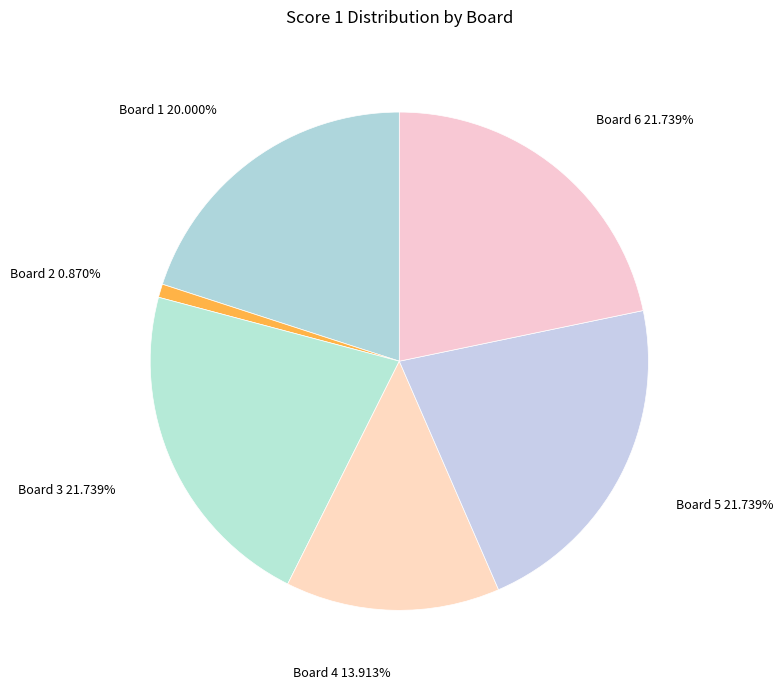

Count the number of slices in the pie.

6